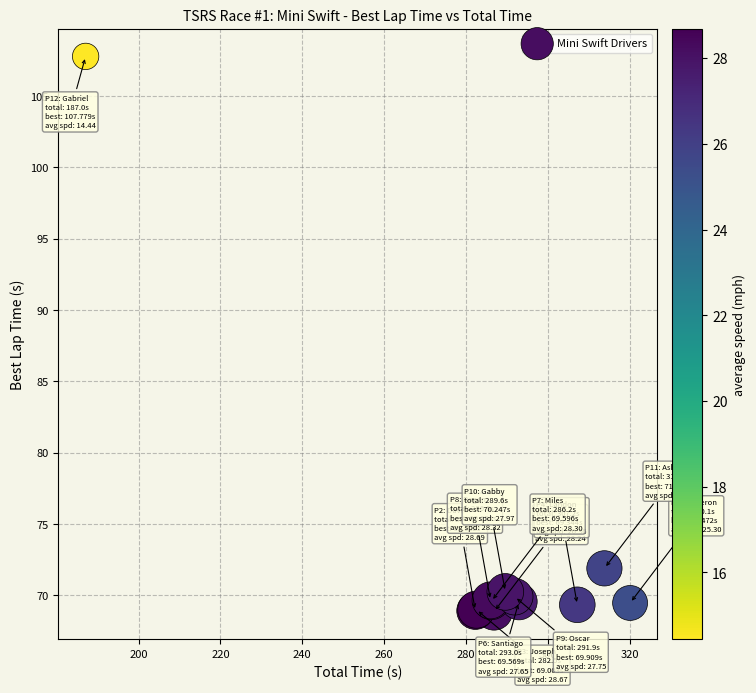

What Y value in the scatter plot is closest to 88?

71.9